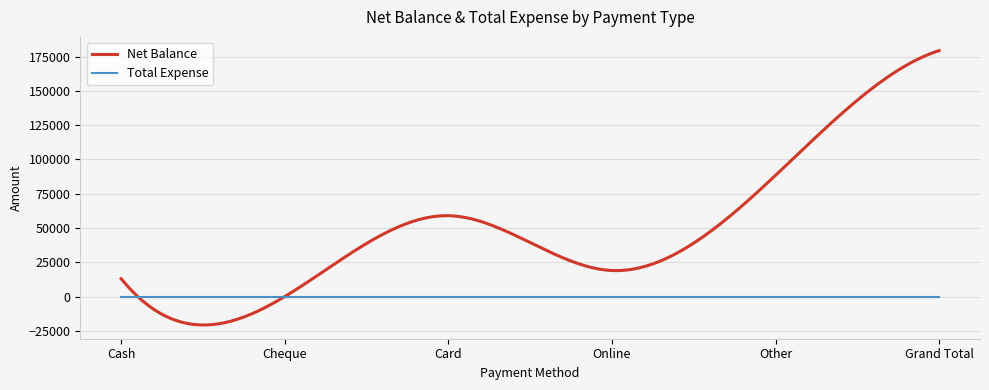

List the series in order of their overall mean, lowest first.

Total Expense, Net Balance